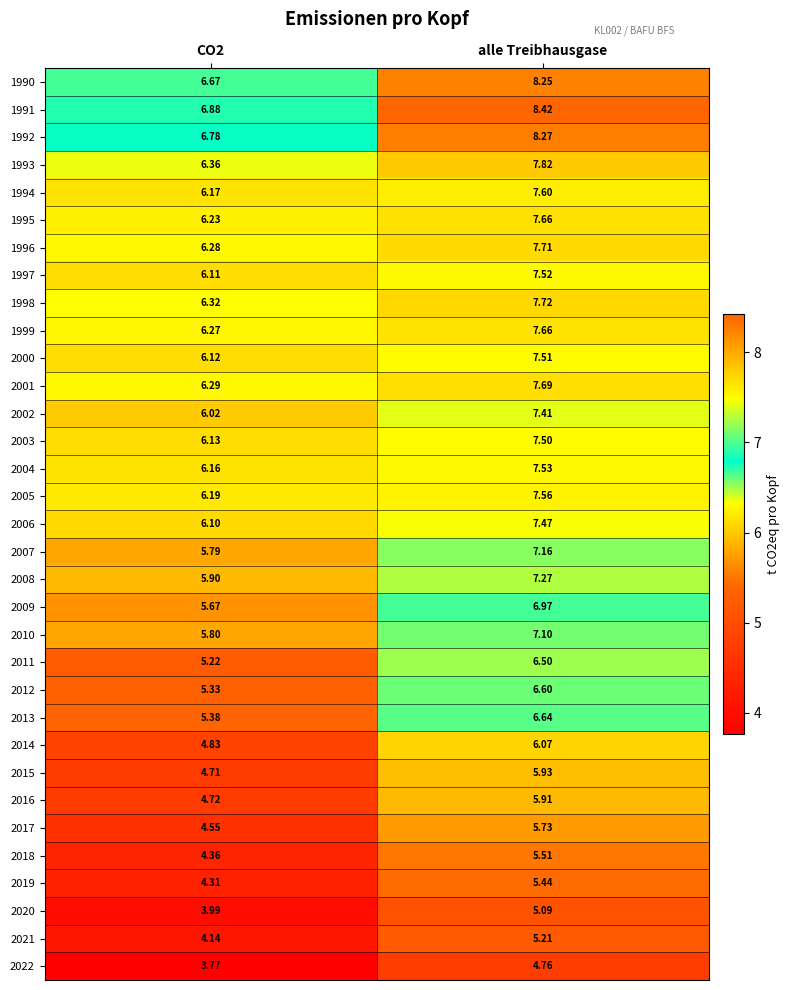

Which label corresponds to the largest value in the chart?

alle Treibhausgase